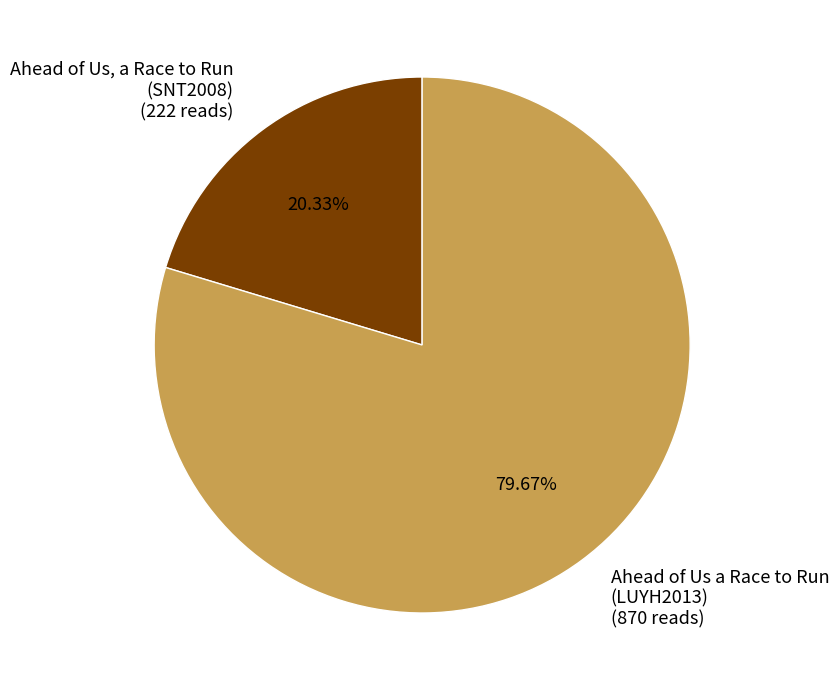

How many slices are in this pie chart?

2